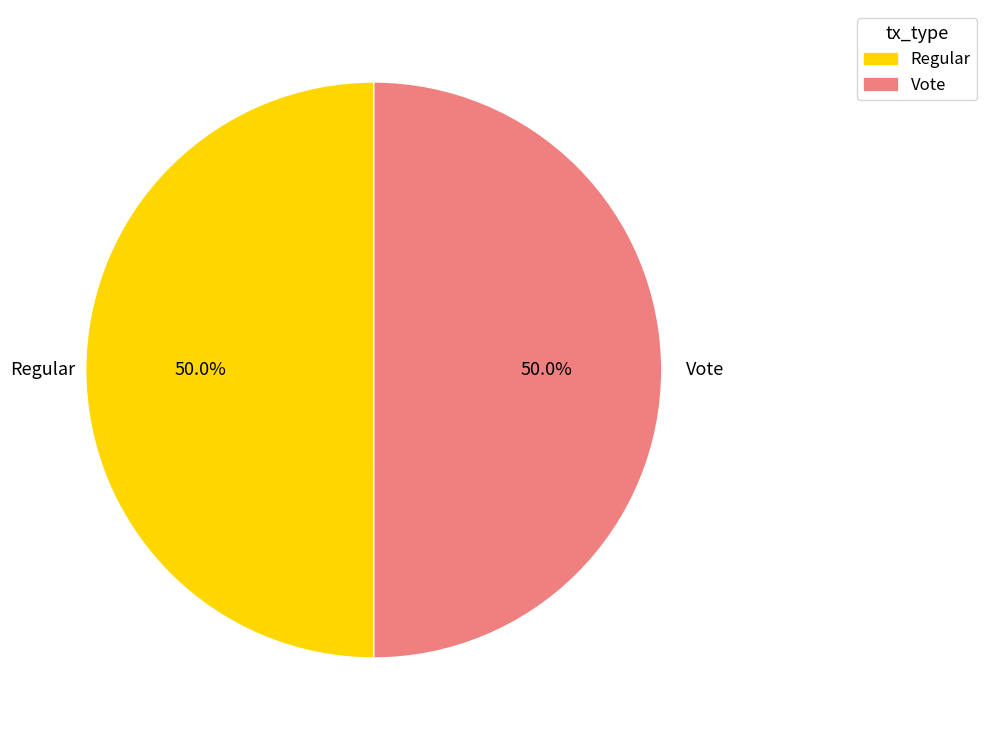

The Regular slice represents 50% of the pie. True or false?

True